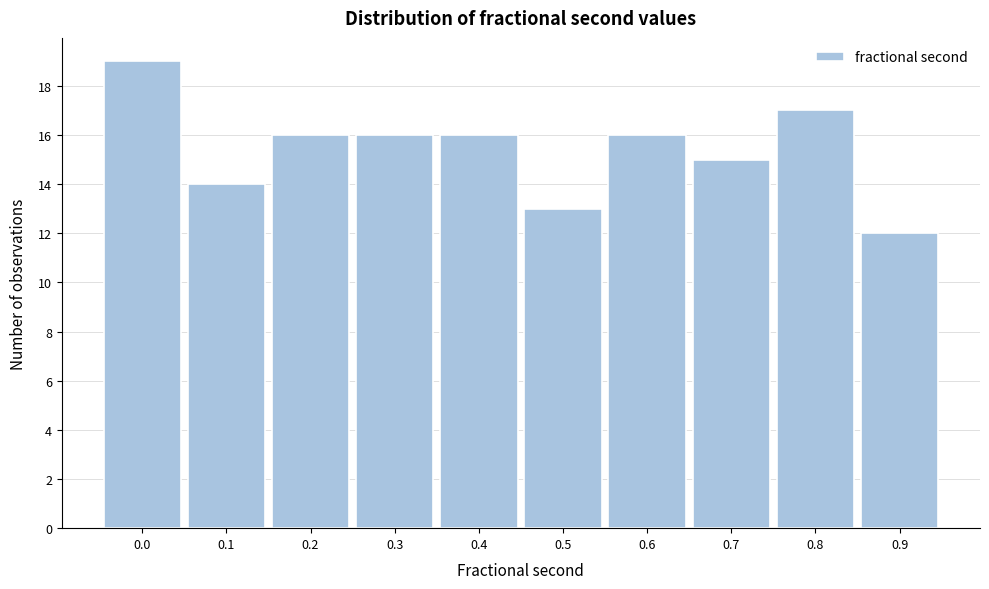

Reading left to right, what are all the values shown in this chart?

0.0=19	0.1=14	0.2=16	0.3=16	0.4=16	0.5=13	0.6=16	0.7=15	0.8=17	0.9=12